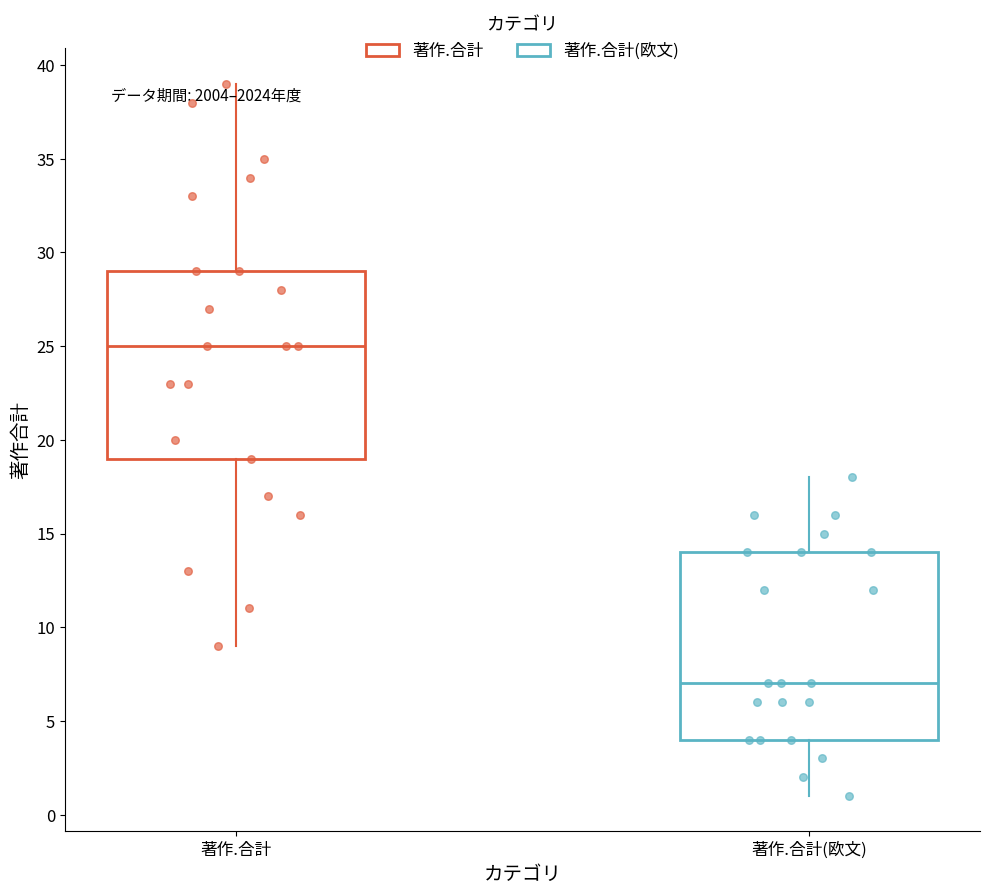

Which box's median line is the highest?

著作.合計